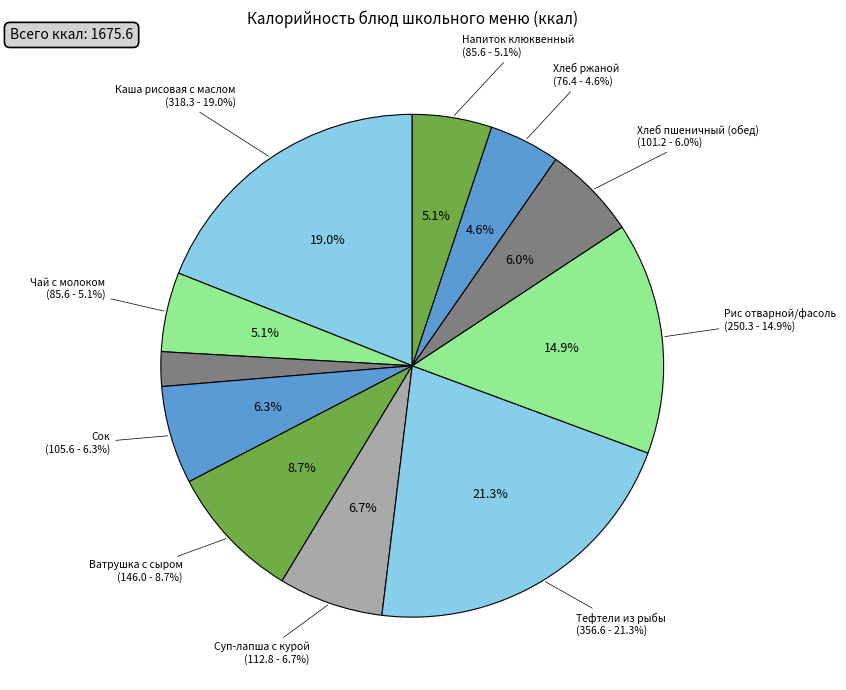

What is the change in value from Тефтели из рыбы to Хлеб пшеничный (обед)?

-255.4